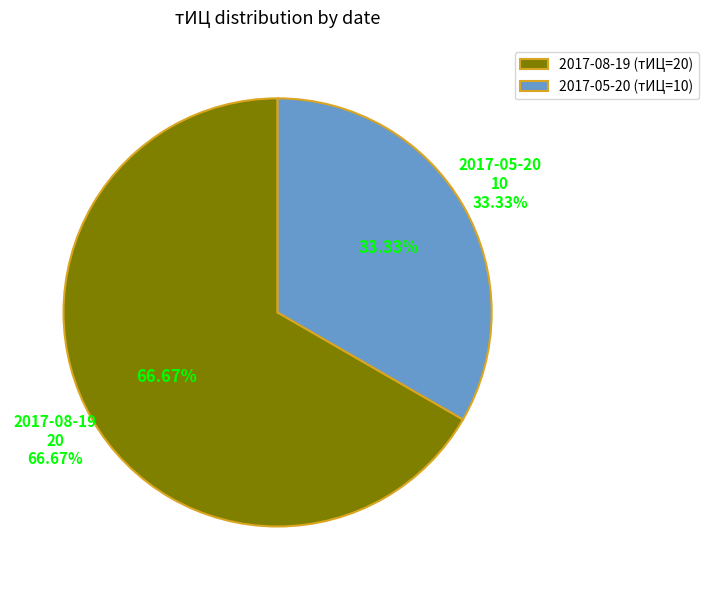

How many segments does this pie chart have?

2